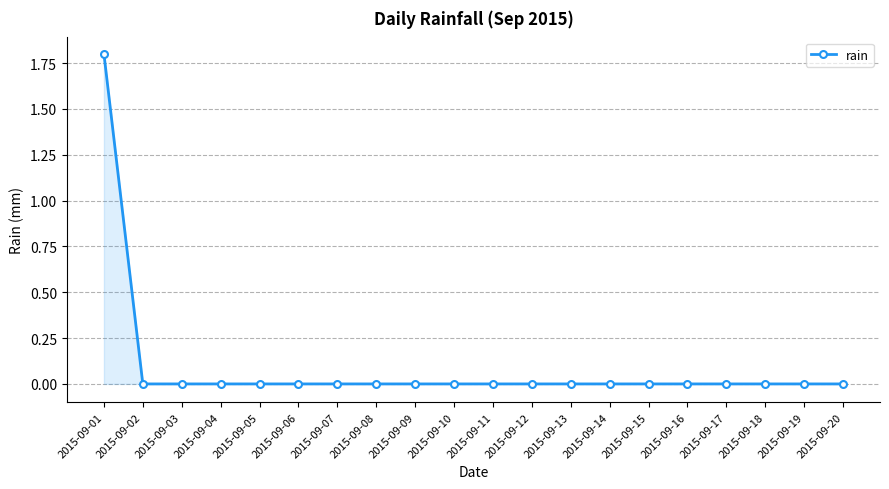

True or false: the data shows 0.0 at 2015-09-17.

True